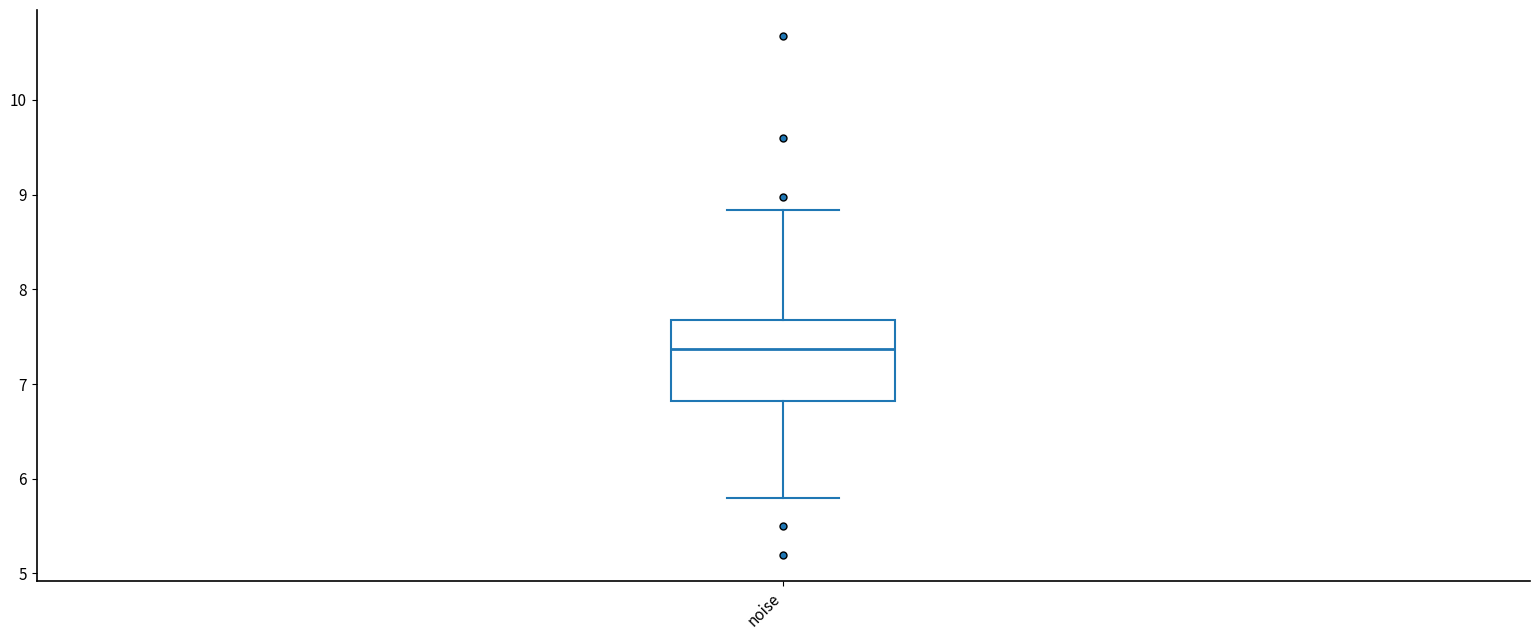

Read this box plot against the y-axis: the position of the median line, the range covered by the box, and the ends of both whiskers. The values are not printed on the chart, so give them approximately, as read against the axis.

median 7.4, box 6.8 to 7.7, whiskers 5.8 to 8.8